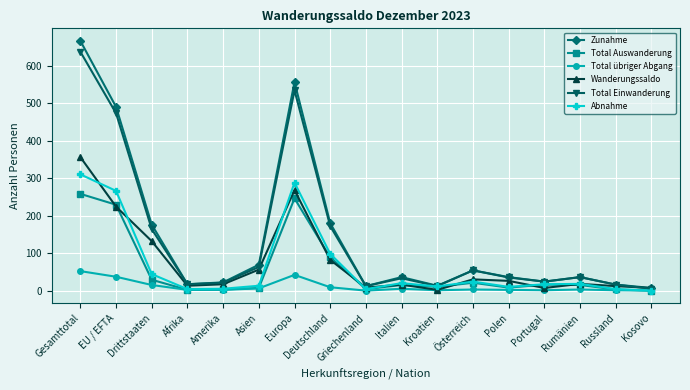

What is the difference between the highest and lowest values at Griechenland?

12